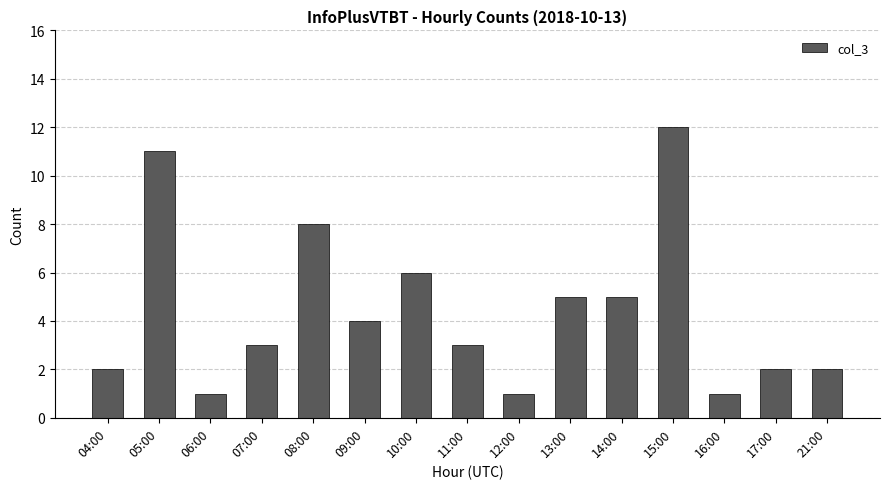

Reading left to right, transcribe all the data shown in this chart.

2	11	1	3	8	4	6	3	1	5	5	12	1	2	2